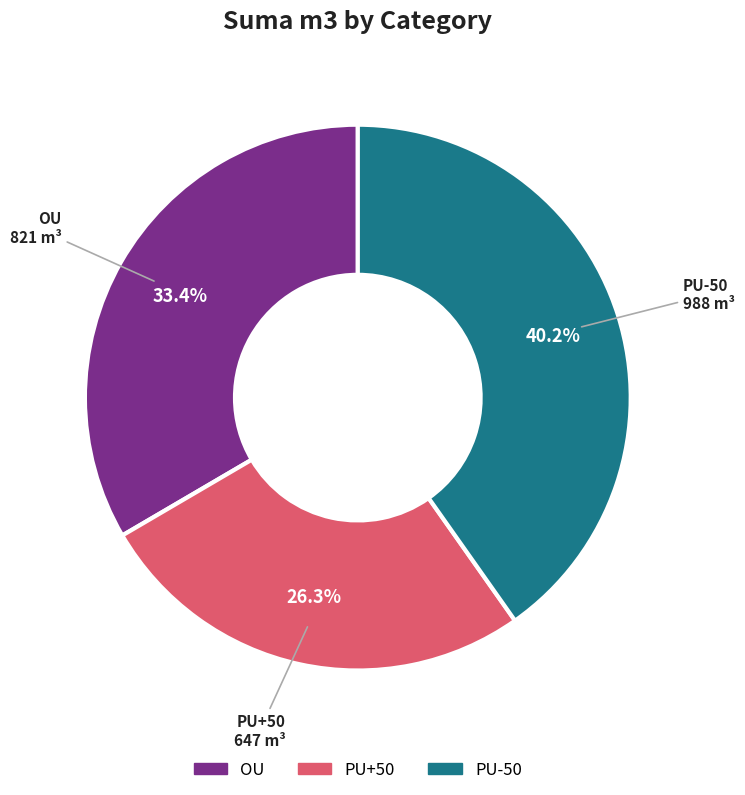

Is the sum of OU and PU-50 greater than half?

Yes